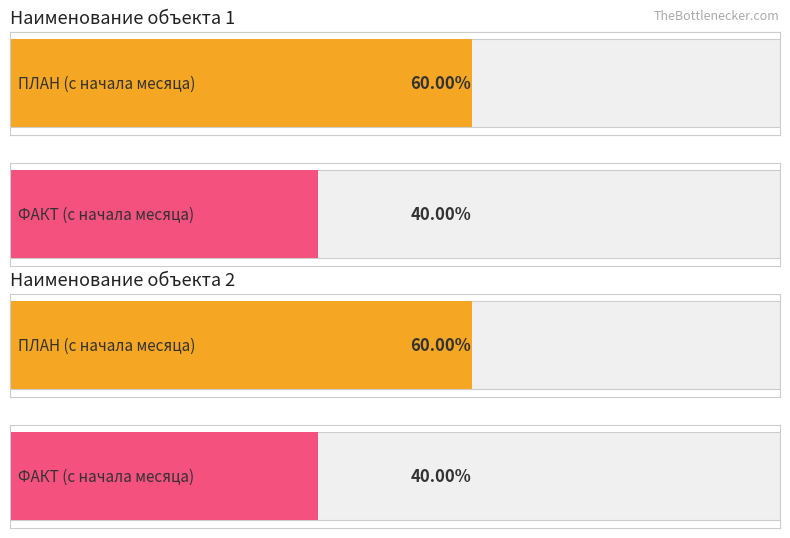

What are all the series names shown in the legend?

ПЛАН, ФАКТ